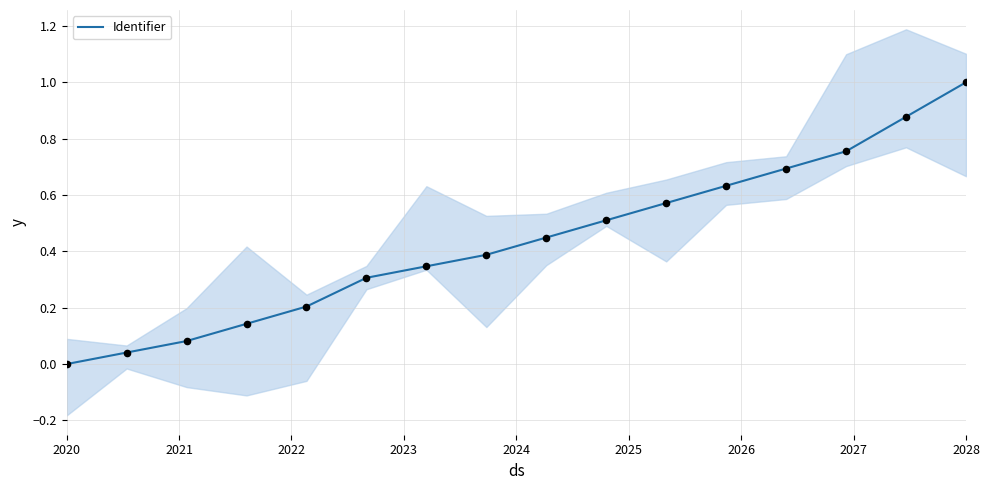

At which label does Identifier reach its peak?

2028